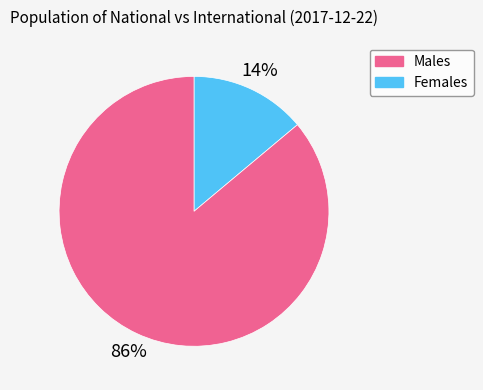

To the nearest percent, what is the average slice percentage?

50%